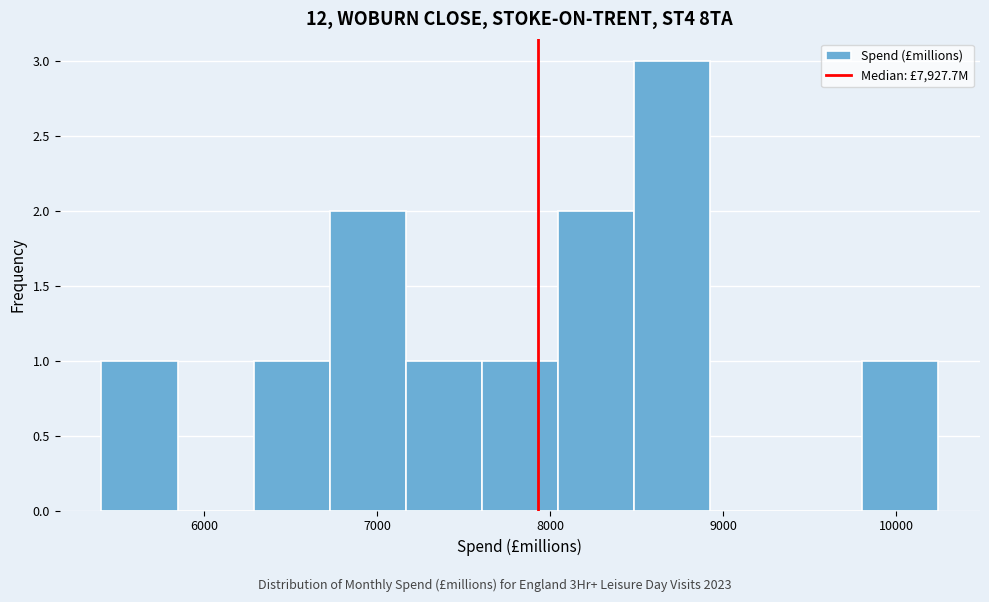

Reading left to right, list every bar in this chart as the range it spans on the x-axis followed by its height. Neither the bar edges nor the heights are printed on the chart, so give them approximately, as read against the axes.

5400 to 5800: 1
5800 to 6300: 0
6300 to 6700: 1
6700 to 7200: 2
7200 to 7600: 1
7600 to 8000: 1
8000 to 8500: 2
8500 to 8900: 3
8900 to 9400: 0
9400 to 9800: 0
9800 to 10200: 1